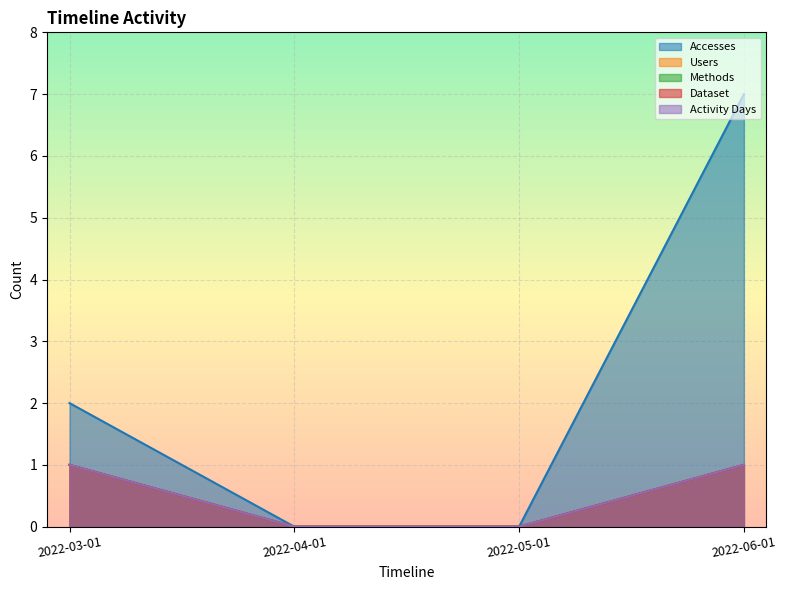

True or false: Accesses has more than 2 interior local peaks.

False